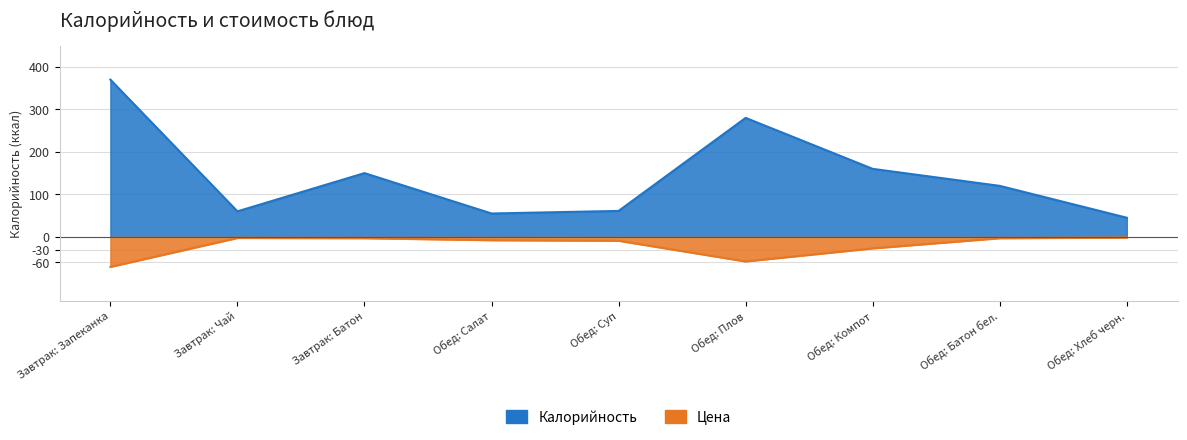

How many lines are shown in the chart?

2